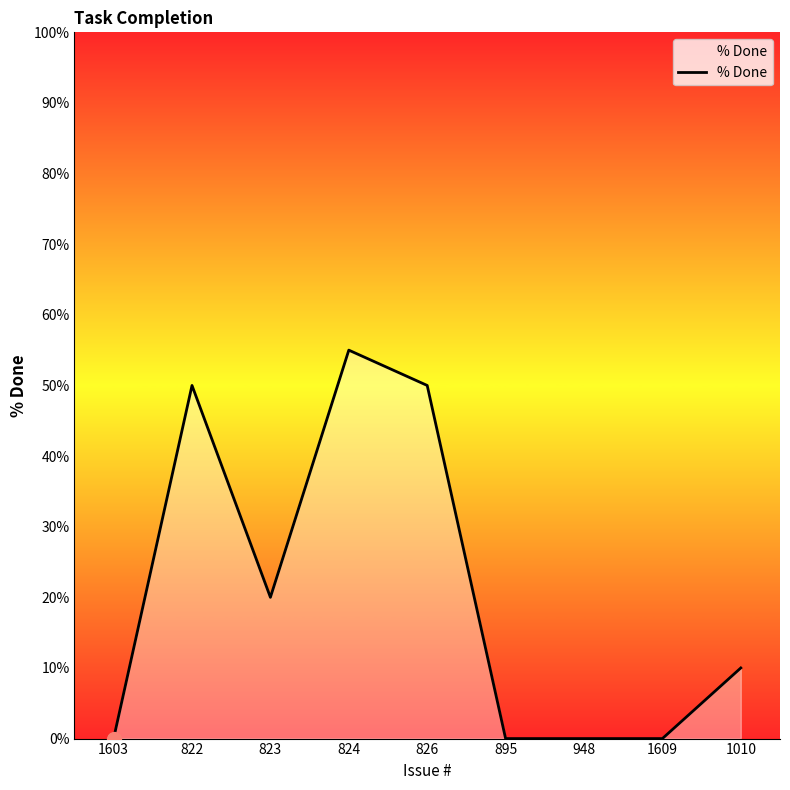

What is the sum of all values?

185